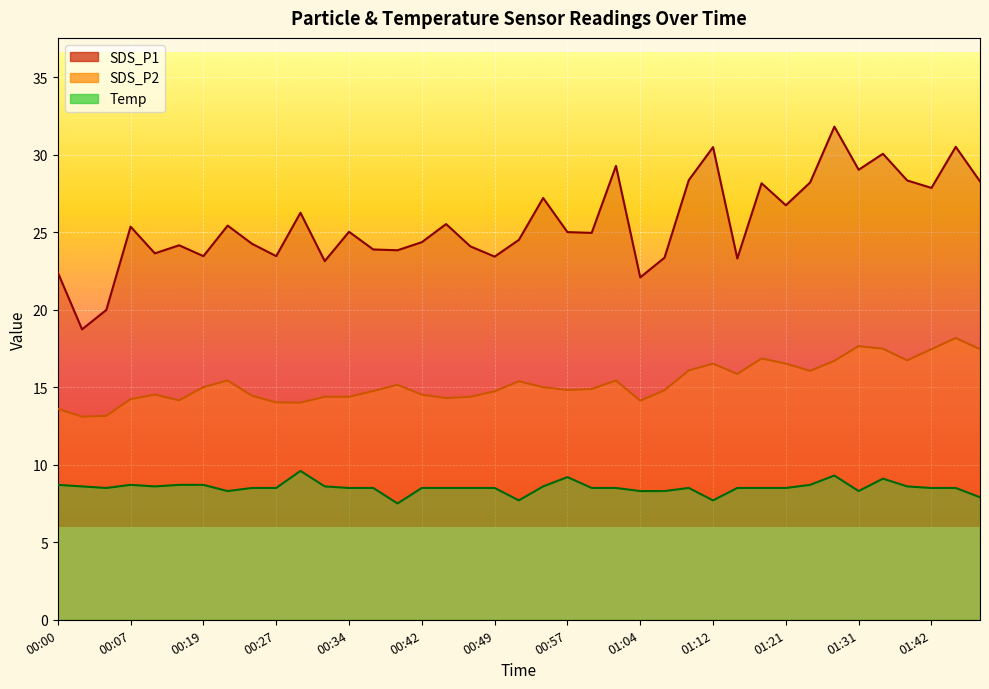

Reading left to right, extract all data points from this chart.

SDS_P1: 22.4	18.7	20.0	25.4	23.6	24.1	23.4	25.4	24.2	23.4	26.2	23.1	25.0	23.9	23.8	24.4	25.5	24.1	23.4	24.5	27.2	25.0	24.9	29.3	22.1	23.4	28.4	30.5	23.3	28.1	26.7	28.2	31.8	29.0	30.1	28.3	27.9	30.5	28.3
SDS_P2: 13.6	13.1	13.2	14.2	14.5	14.2	15.0	15.4	14.4	14.0	14.0	14.4	14.4	14.8	15.2	14.5	14.3	14.4	14.7	15.4	15.0	14.8	14.9	15.4	14.1	14.8	16.1	16.5	15.8	16.9	16.5	16.1	16.7	17.6	17.5	16.7	17.4	18.2	17.4
Temp: 8.7	8.6	8.5	8.7	8.6	8.7	8.7	8.3	8.5	8.5	9.6	8.6	8.5	8.5	7.5	8.5	8.5	8.5	8.5	7.7	8.6	9.2	8.5	8.5	8.3	8.3	8.5	7.7	8.5	8.5	8.5	8.7	9.3	8.3	9.1	8.6	8.5	8.5	7.9